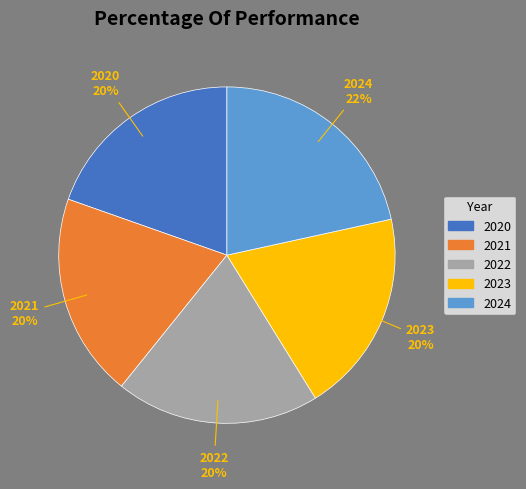

Which category has the biggest portion of the pie?

2024